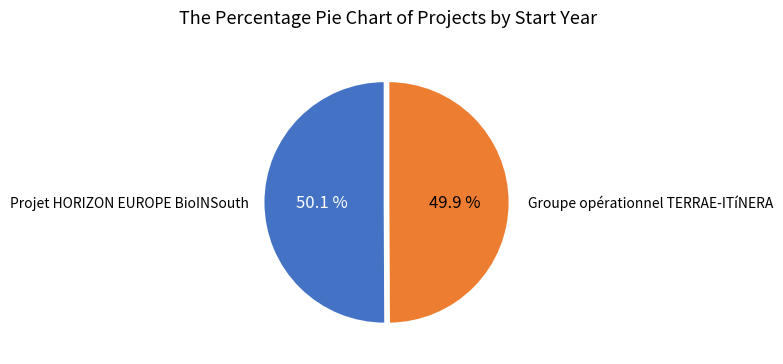

What portion of the pie excludes Projet HORIZON EUROPE BioINSouth?

49.9%